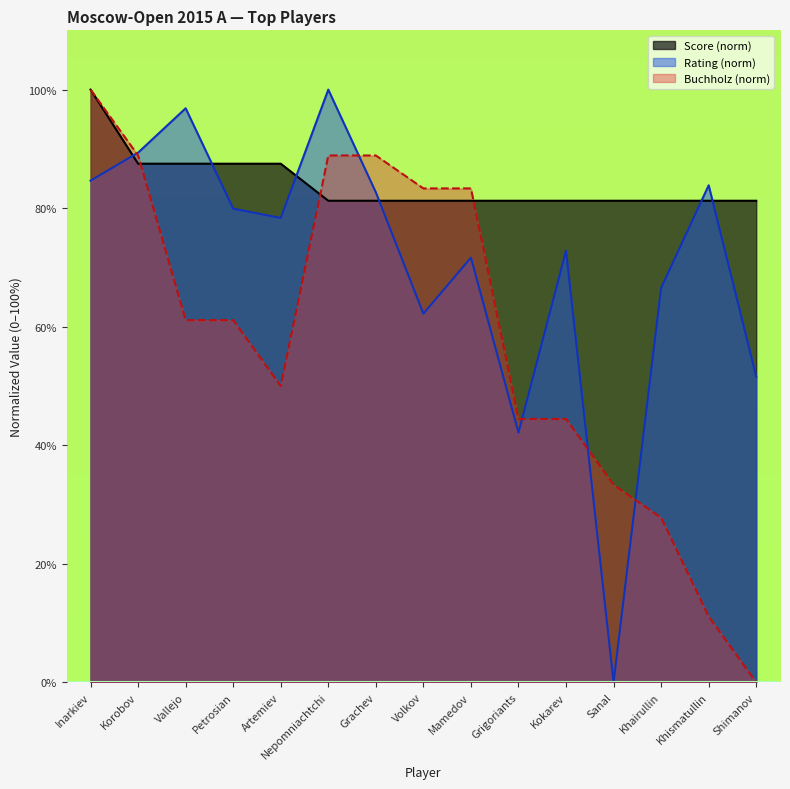

Reading left to right, what are all the values shown in this chart?

Score: Inarkiev=100.0	Korobov=87.5	Vallejo=87.5	Petrosian=87.5	Artemiev=87.5	Nepomniachtchi=81.2	Grachev=81.2	Volkov=81.2	Mamedov=81.2	Grigoriants=81.2	Kokarev=81.2	Sanal=81.2	Khairullin=81.2	Khismatullin=81.2	Shimanov=81.2
Rating: Inarkiev=84.6	Korobov=89.4	Vallejo=96.9	Petrosian=79.9	Artemiev=78.3	Nepomniachtchi=100.0	Grachev=82.7	Volkov=62.2	Mamedov=71.7	Grigoriants=42.1	Kokarev=72.8	Sanal=0.0	Khairullin=66.5	Khismatullin=83.9	Shimanov=51.6
Doп1: Inarkiev=100.0	Korobov=88.9	Vallejo=61.1	Petrosian=61.1	Artemiev=50.0	Nepomniachtchi=88.9	Grachev=88.9	Volkov=83.3	Mamedov=83.3	Grigoriants=44.4	Kokarev=44.4	Sanal=33.3	Khairullin=27.8	Khismatullin=11.1	Shimanov=0.0